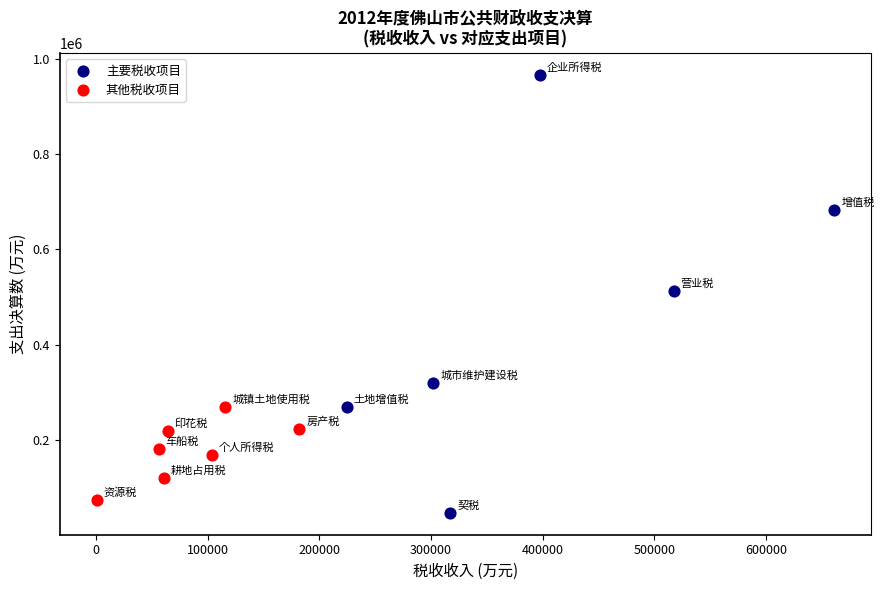

Which series has the largest Y range (max minus min)?

主要税收项目